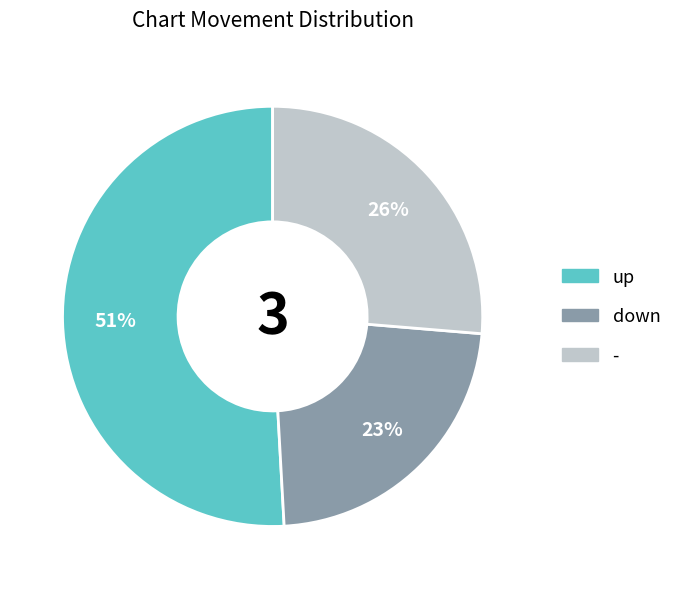

To the nearest percent, what is the combined percentage of - and down?

49%